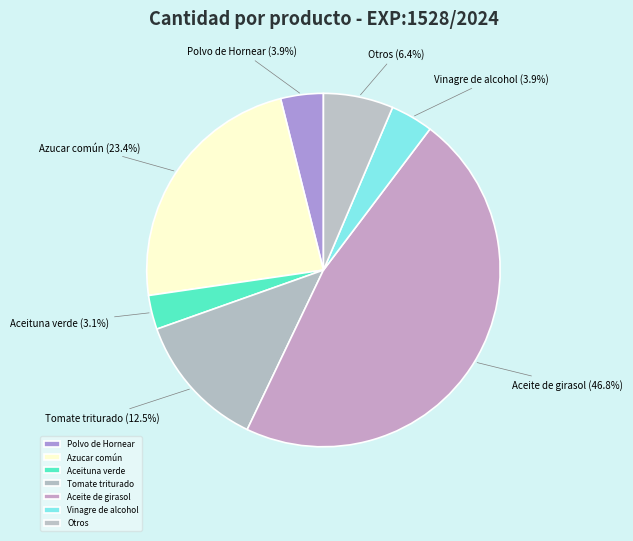

Approximately how many times larger is the value at Otros compared to Azucar común?

0.3